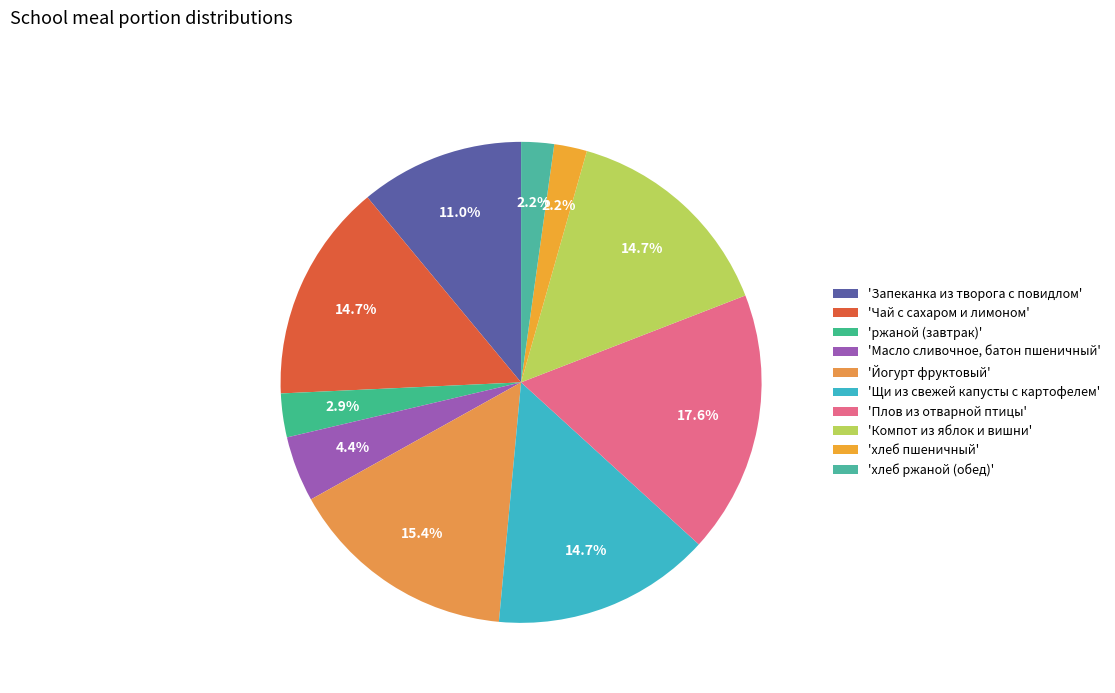

To the nearest percent, what is the average slice percentage?

10%